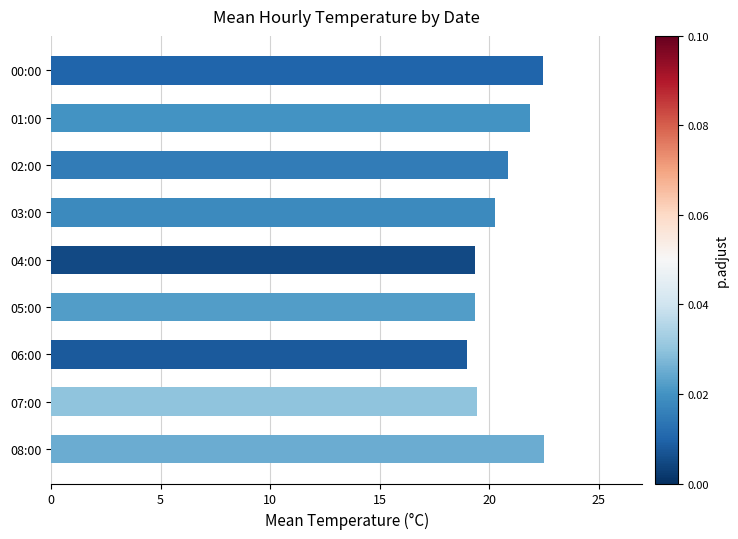

What is the label of the 2nd bar from the top?

01:00